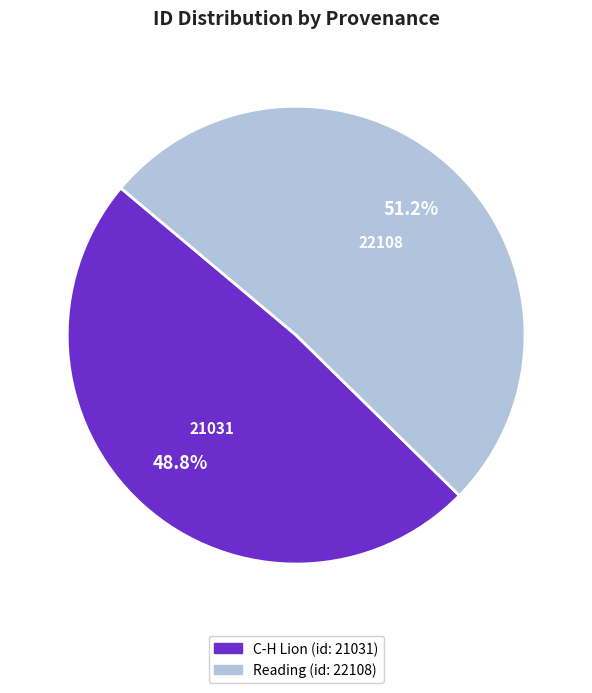

True or false: C-H Lion (id: 21031) accounts for 49% of the total.

True